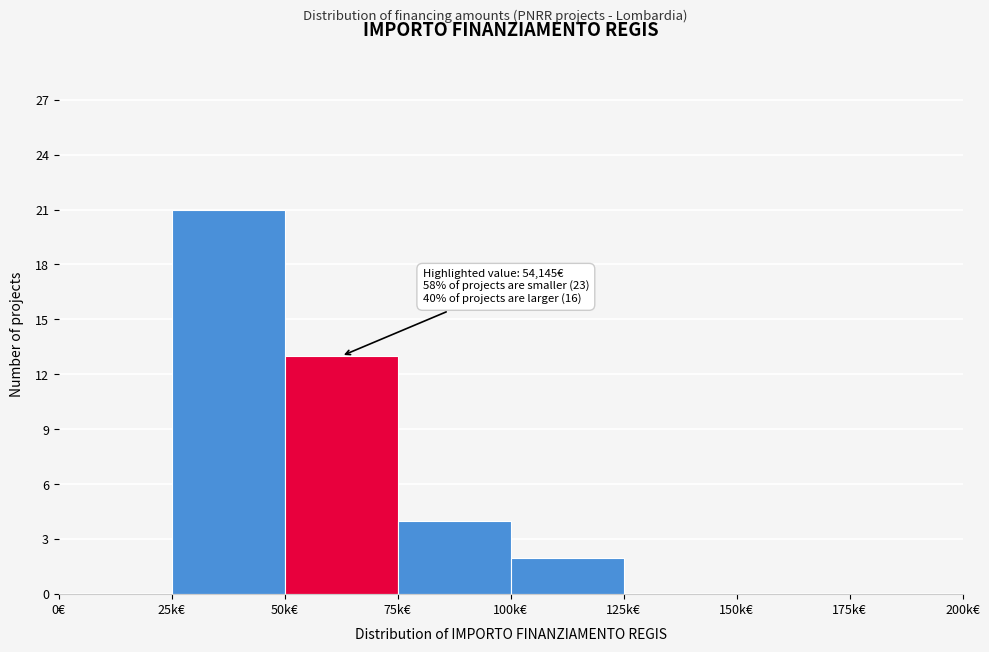

Reading left to right, extract all data points from this chart.

0€=0	25k€=21	50k€=13	75k€=4	100k€=2	125k€=0	150k€=0	175k€=0